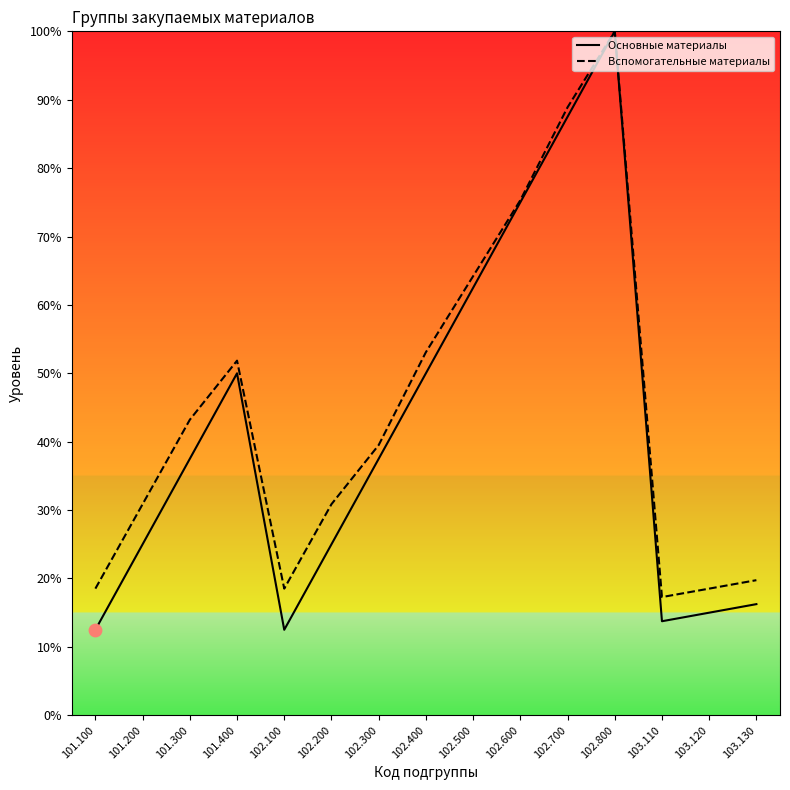

Is the value of Вспомогательные материалы at 101.200 greater than the value of Основные материалы at 102.600?

No